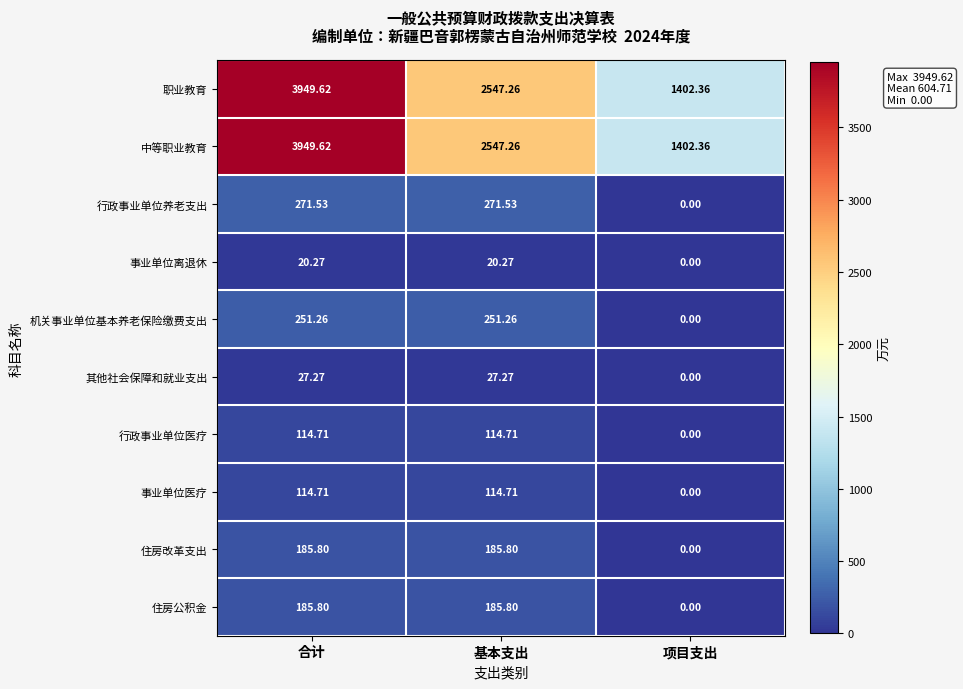

Is the value of 行政事业单位养老支出 at 合计 greater than the value of 住房公积金 at 合计?

Yes